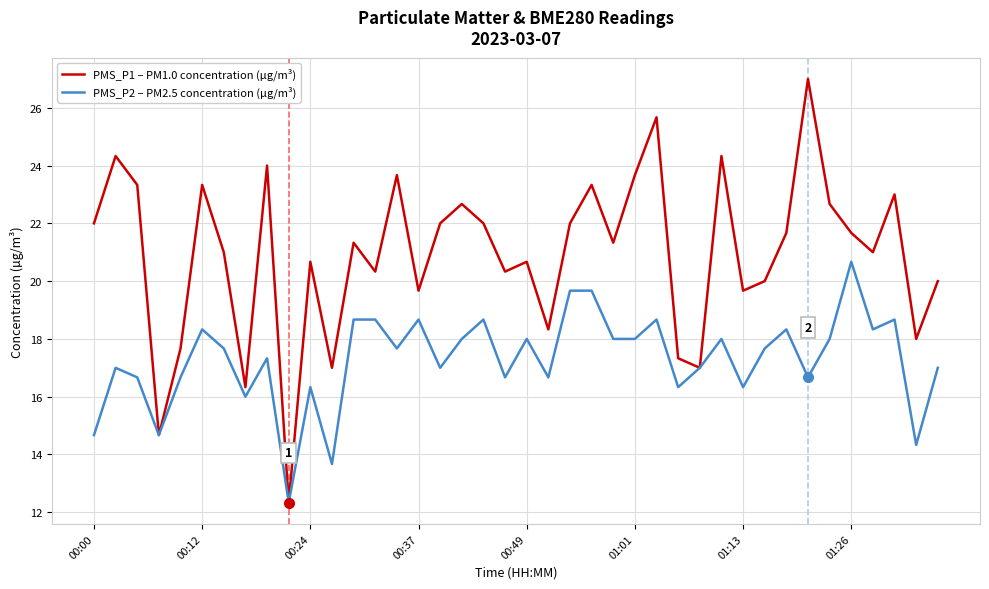

Which series has the widest spread of values?

PMS_P1 – PM1.0 concentration (µg/m³)